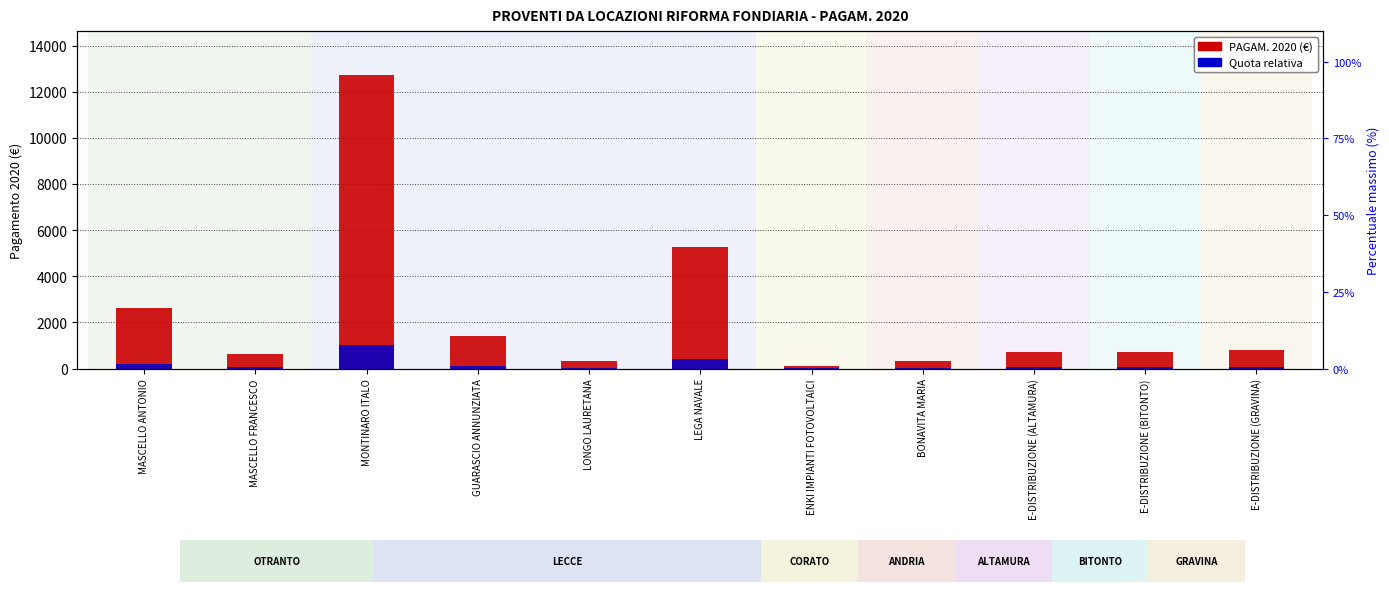

Reading right to left, list all the values displayed in this chart.

PAGAM. 2020: E-DISTRIBUZIONE (GRAVINA)=800.0	E-DISTRIBUZIONE (BITONTO)=720.0	E-DISTRIBUZIONE (ALTAMURA)=720.0	BONAVITA MARIA=340.0	ENKI IMPIANTI FOTOVOLTAICI=100.0	LEGA NAVALE=5286.0	LONGO LAURETANA=314.0	GUARASCIO ANNUNZIATA=1400.0	MONTINARO ITALO=12720.1	MASCELLO FRANCESCO=610.0	MASCELLO ANTONIO=2630.0
Quota relativa: E-DISTRIBUZIONE (GRAVINA)=64.0	E-DISTRIBUZIONE (BITONTO)=57.6	E-DISTRIBUZIONE (ALTAMURA)=57.6	BONAVITA MARIA=27.2	ENKI IMPIANTI FOTOVOLTAICI=8.0	LEGA NAVALE=422.9	LONGO LAURETANA=25.1	GUARASCIO ANNUNZIATA=112.0	MONTINARO ITALO=1017.6	MASCELLO FRANCESCO=48.8	MASCELLO ANTONIO=210.4